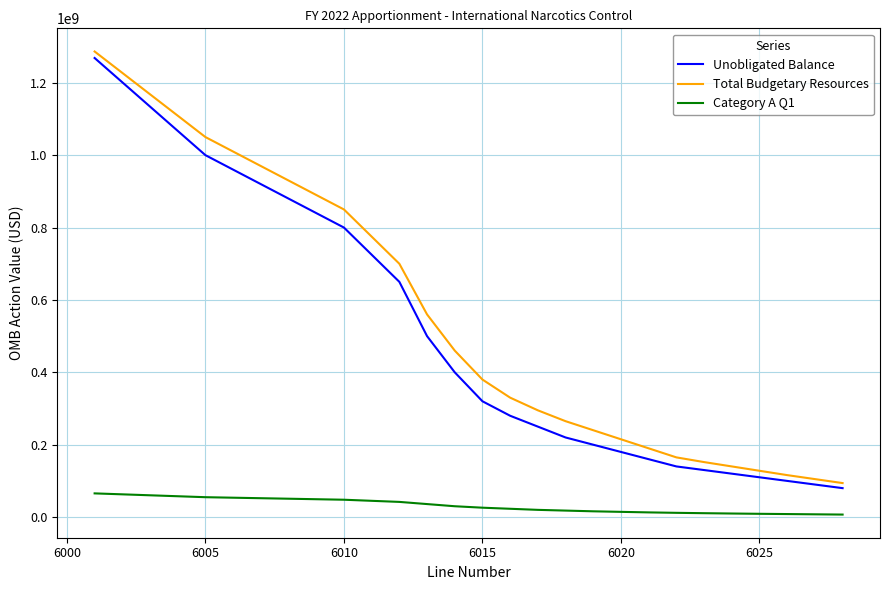

True or false: Unobligated Balance and Category A Q1 intersect in this chart.

False